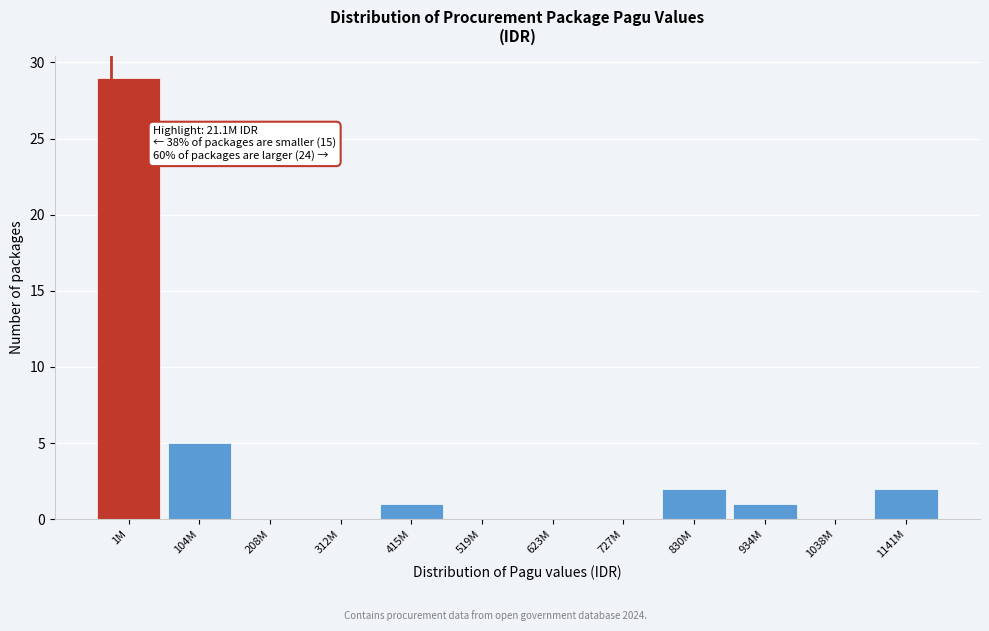

Reading left to right, transcribe all the data shown in this chart.

1M=29	104M=5	208M=0	312M=0	415M=1	519M=0	623M=0	727M=0	830M=2	934M=1	1038M=0	1141M=2